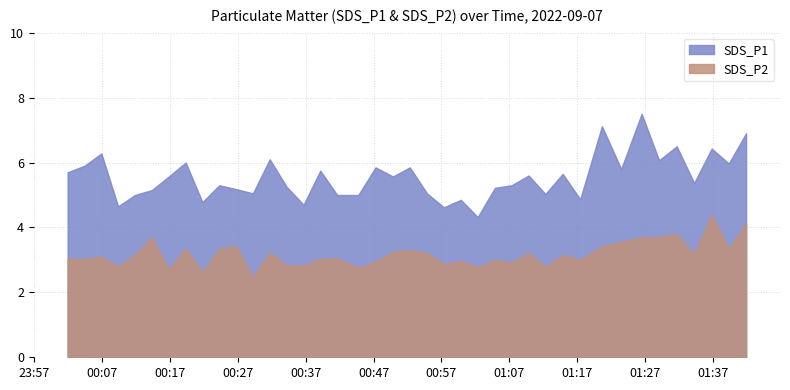

Which label corresponds to the largest value in the chart?

2022/09/07 01:26:29